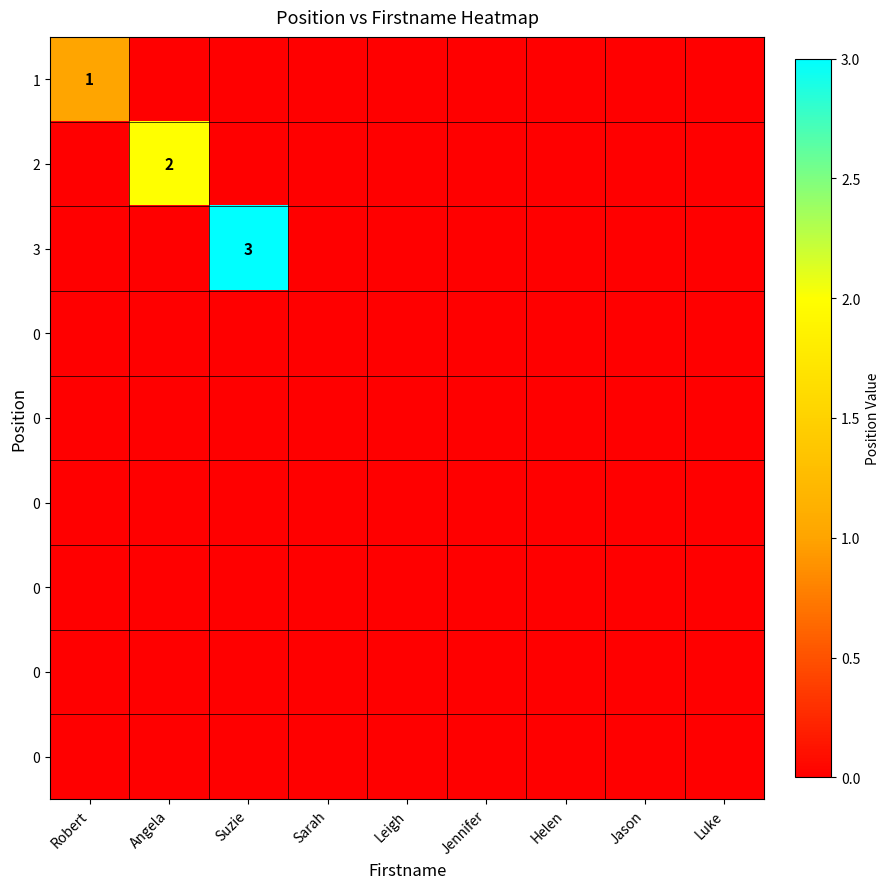

At which category is the sum across all series the highest?

Suzie